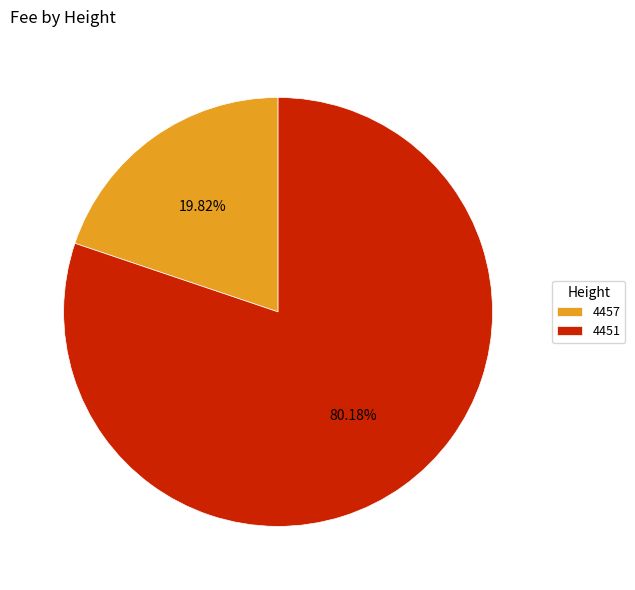

Which category has the biggest portion of the pie?

4451